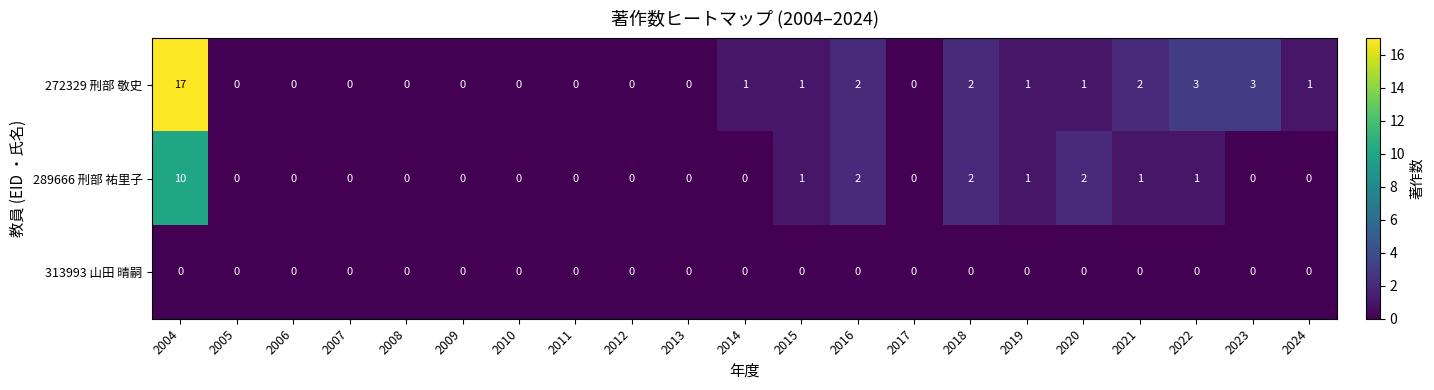

What is the sum of all 272329 刑部 敬史 values?

34